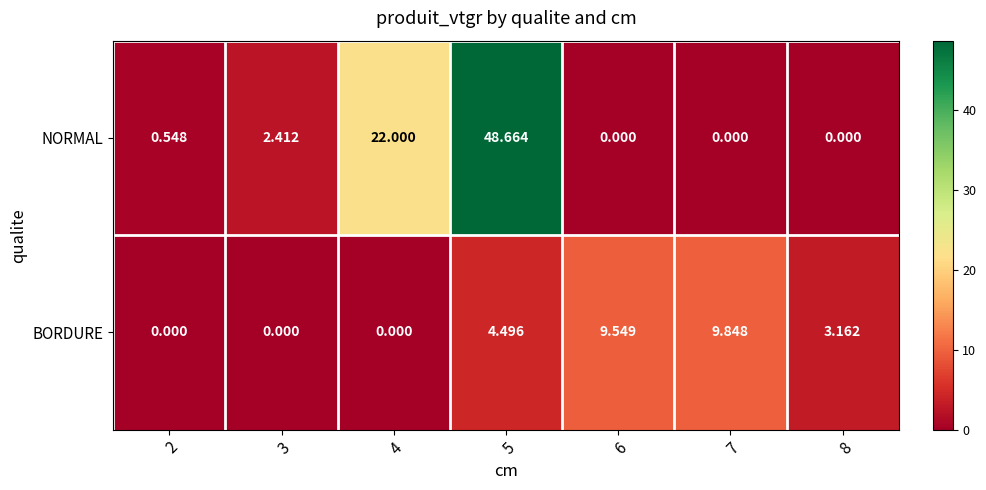

Count the number of data series in this chart.

2